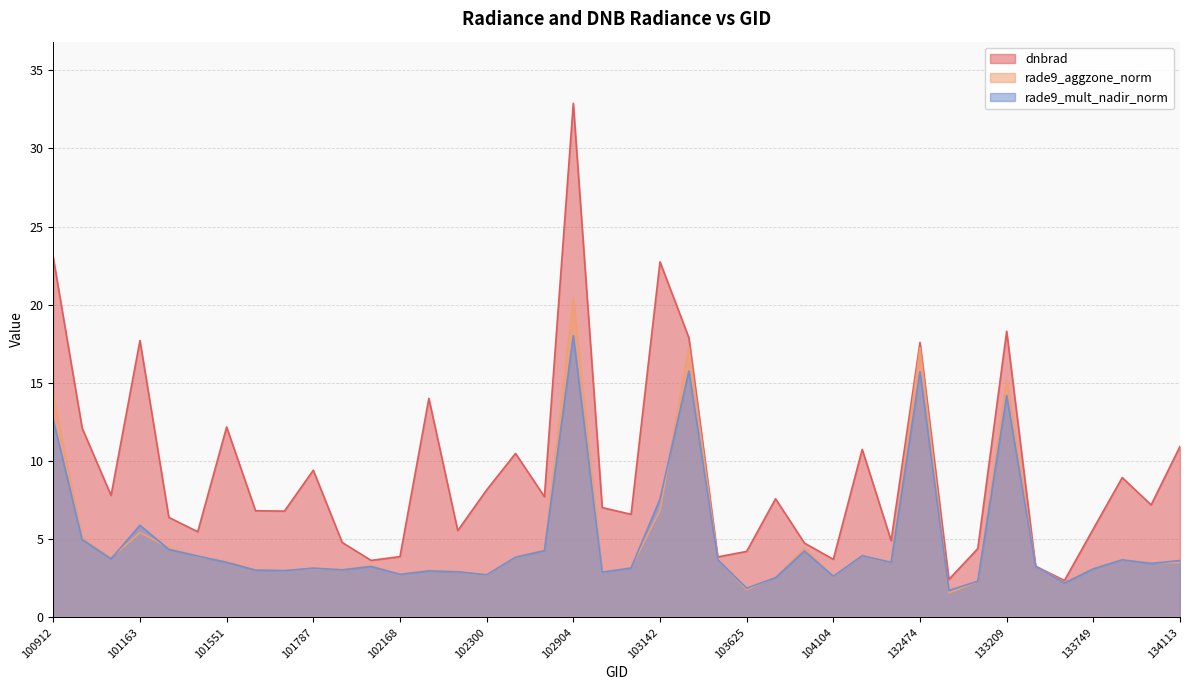

Reading left to right, list all the values displayed in this chart.

dnbrad: 100912=23.0	101039=12.1	101048=7.8	101163=17.7	101172=6.4	101543=5.5	101551=12.2	101665=6.8	101673=6.8	101787=9.4	101796=4.8	102047=3.6	102168=3.9	102179=14.0	102291=5.6	102300=8.2	102412=10.5	102421=7.7	102904=32.9	103023=7.0	103031=6.6	103142=22.7	103270=17.9	103388=3.9	103625=4.2	103745=7.6	103988=4.8	104104=3.7	104337=10.7	131754=4.9	132474=17.6	132656=2.4	132835=4.4	133209=18.3	133392=3.3	133572=2.4	133749=5.7	133933=8.9	133944=7.2	134113=10.9
rade9_aggzone_norm: 100912=14.2	101039=5.1	101048=3.8	101163=5.4	101172=4.5	101543=3.9	101551=3.6	101665=3.0	101673=3.0	101787=3.1	101796=3.0	102047=3.3	102168=2.7	102179=3.0	102291=2.9	102300=2.7	102412=3.8	102421=4.3	102904=20.4	103023=2.9	103031=3.2	103142=6.8	103270=17.3	103388=3.7	103625=1.8	103745=2.6	103988=4.4	104104=2.6	104337=3.9	131754=3.5	132474=17.2	132656=1.6	132835=2.3	133209=15.2	133392=3.3	133572=2.2	133749=3.1	133933=3.7	133944=3.5	134113=3.5
rade9_mult_nadir_norm: 100912=12.6	101039=5.0	101048=3.7	101163=5.9	101172=4.3	101543=3.9	101551=3.5	101665=3.0	101673=3.0	101787=3.2	101796=3.0	102047=3.3	102168=2.8	102179=3.0	102291=2.9	102300=2.7	102412=3.9	102421=4.3	102904=18.0	103023=2.9	103031=3.2	103142=7.6	103270=15.8	103388=3.7	103625=1.9	103745=2.5	103988=4.2	104104=2.6	104337=3.9	131754=3.5	132474=15.7	132656=1.7	132835=2.3	133209=14.2	133392=3.3	133572=2.2	133749=3.1	133933=3.7	133944=3.5	134113=3.6